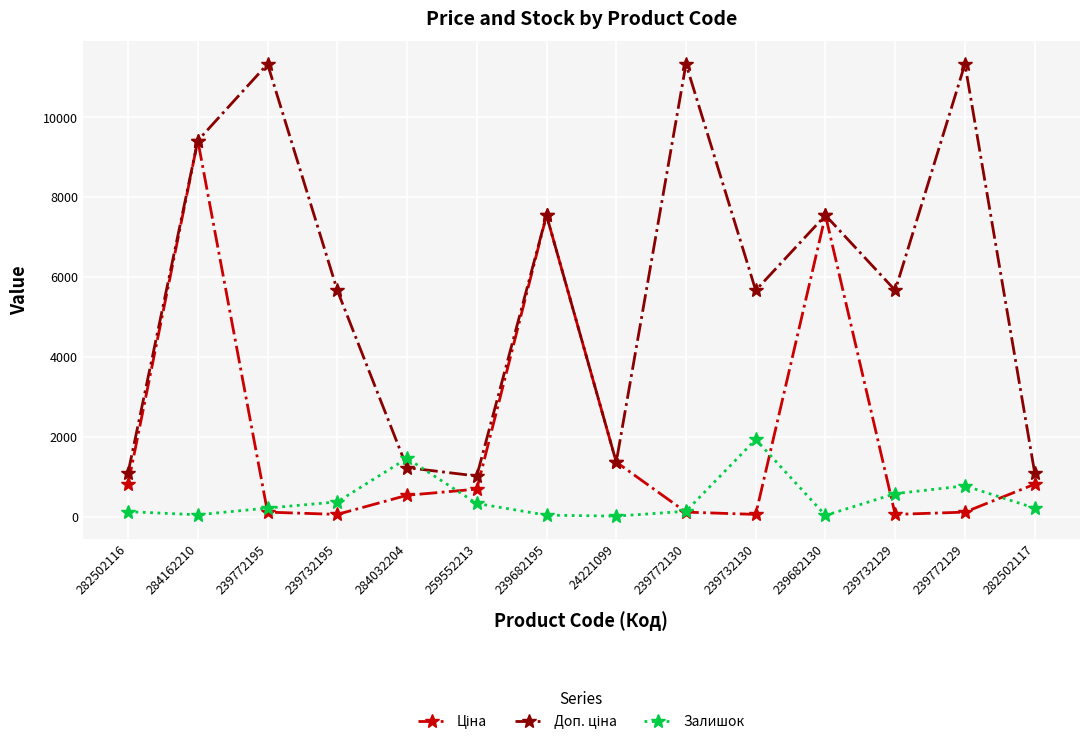

At which category is the sum across all series the highest?

284162210